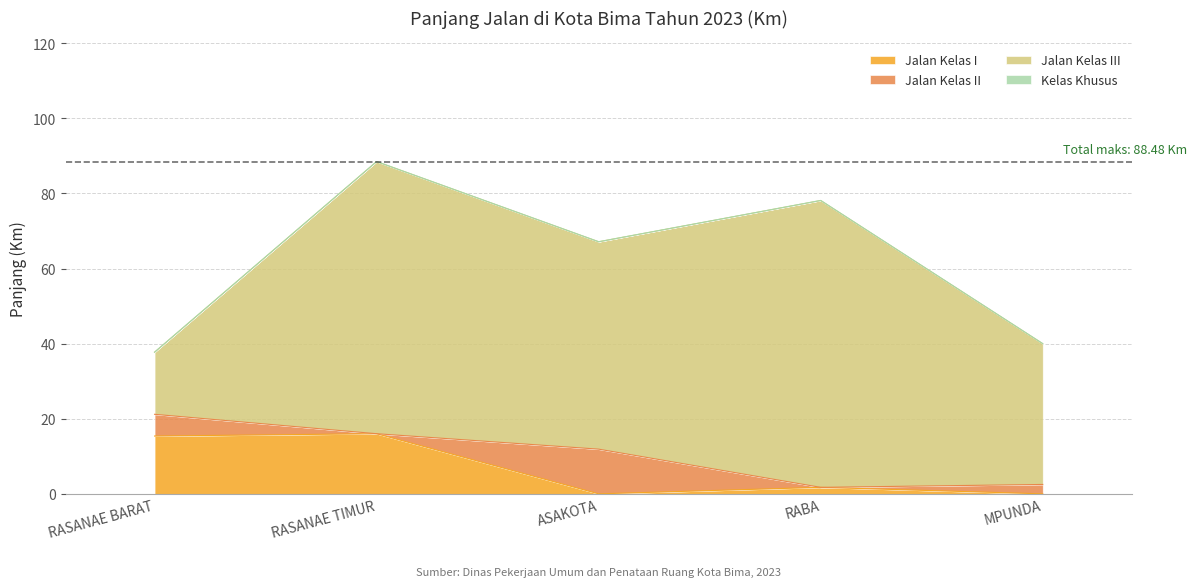

Reading left to right, what are all the values shown in this chart?

Jalan Kelas I: RASANAE BARAT=15.4	RASANAE TIMUR=16.0	ASAKOTA=0.0	RABA=1.7	MPUNDA=0.0
Jalan Kelas II: RASANAE BARAT=5.8	RASANAE TIMUR=0.0	ASAKOTA=11.9	RABA=0.0	MPUNDA=2.5
Jalan Kelas III: RASANAE BARAT=16.5	RASANAE TIMUR=72.5	ASAKOTA=55.2	RABA=76.4	MPUNDA=37.5
Kelas Khusus: RASANAE BARAT=0.0	RASANAE TIMUR=0.0	ASAKOTA=0.0	RABA=0.0	MPUNDA=0.0